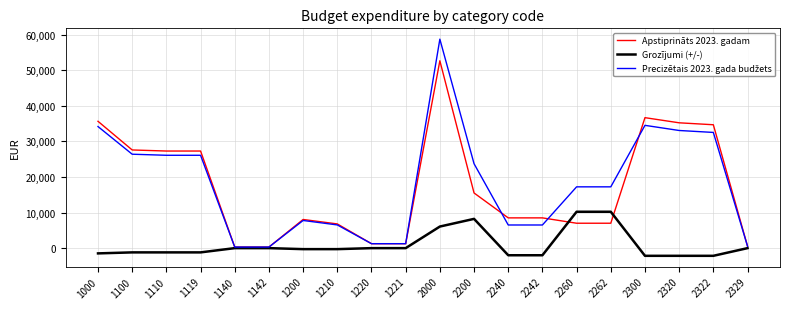

The Apstiprināts 2023. gadam series shows 35220 at 2320. True or false?

True